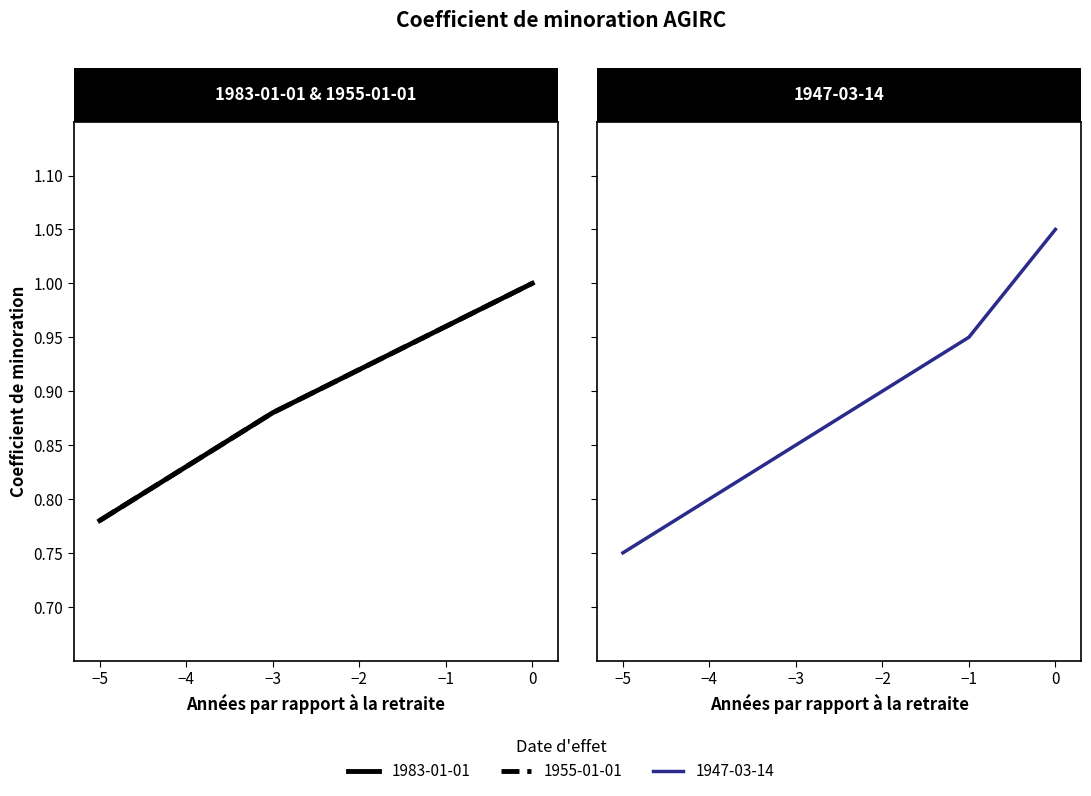

Reading left to right, what are all the values shown in this chart?

1983-01-01: -5=0.8	-4=0.8	-3=0.9	-2=0.9	-1=1.0	0=1.0
1955-01-01: -5=0.8	-4=0.8	-3=0.9	-2=0.9	-1=1.0	0=1.0
1947-03-14: -5=0.8	-4=0.8	-3=0.8	-2=0.9	-1=0.9	0=1.1